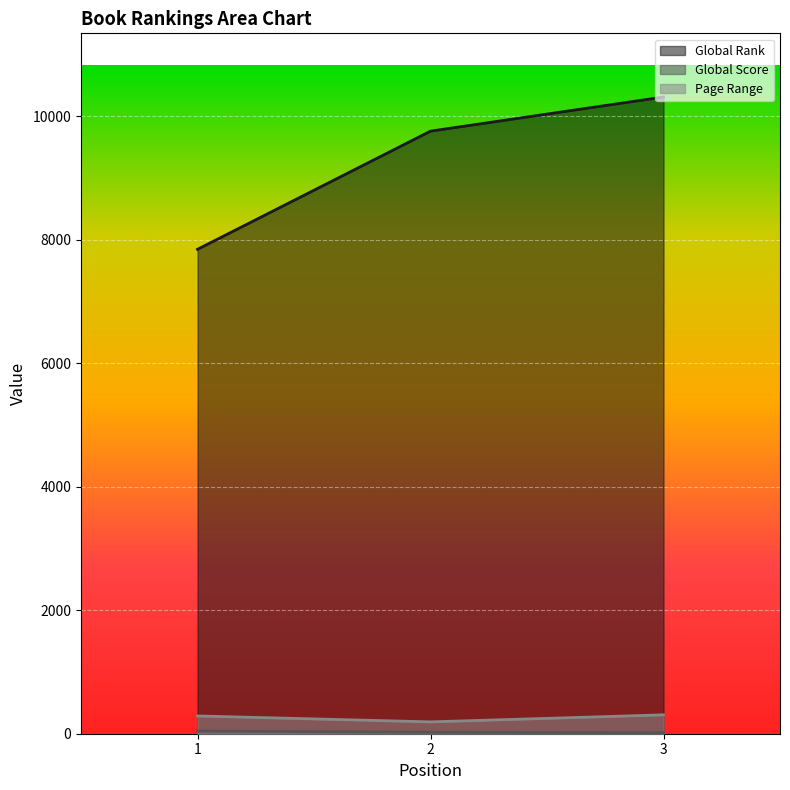

Which label corresponds to the smallest value in the chart?

3